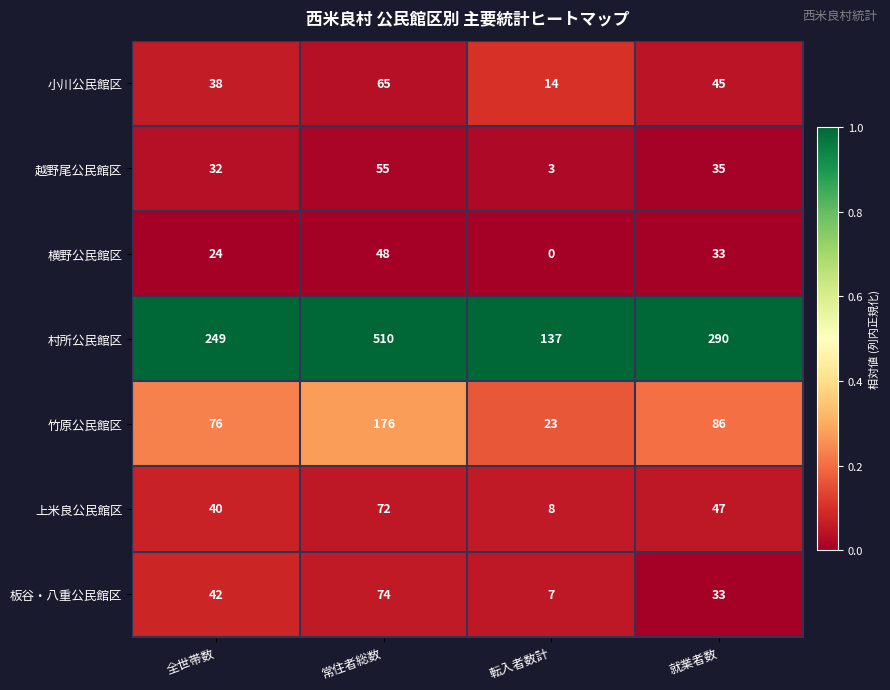

Reading left to right, list all the values displayed in this chart.

小川公民館区: 全世帯数=38	常住者総数=65	転入者数計=14	就業者数=45
越野尾公民館区: 全世帯数=32	常住者総数=55	転入者数計=3	就業者数=35
横野公民館区: 全世帯数=24	常住者総数=48	転入者数計=0	就業者数=33
村所公民館区: 全世帯数=249	常住者総数=510	転入者数計=137	就業者数=290
竹原公民館区: 全世帯数=76	常住者総数=176	転入者数計=23	就業者数=86
上米良公民館区: 全世帯数=40	常住者総数=72	転入者数計=8	就業者数=47
板谷・八重公民館区: 全世帯数=42	常住者総数=74	転入者数計=7	就業者数=33